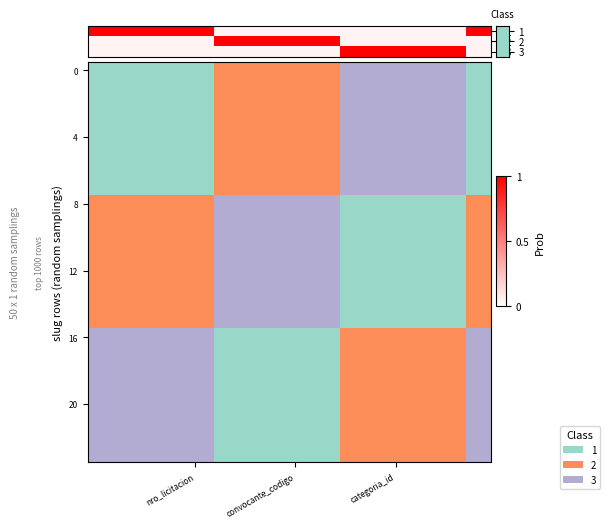

What is the difference between the highest and lowest values at 23?

2.0